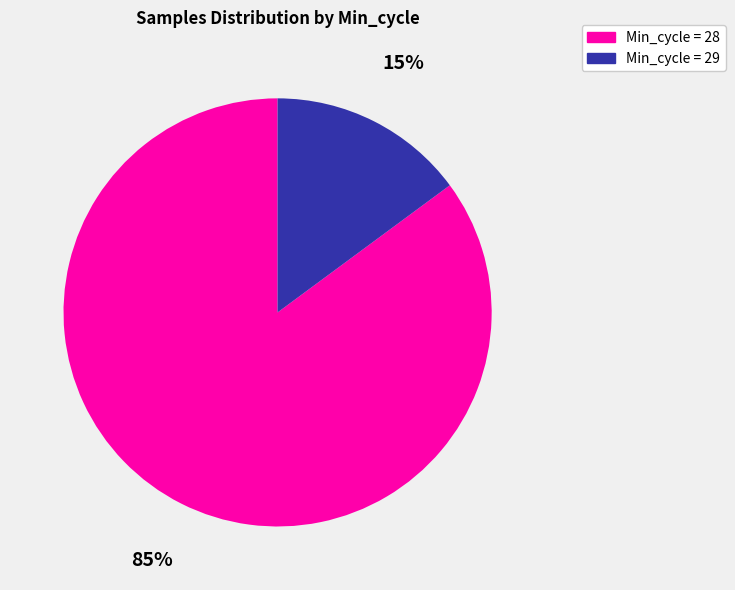

Is there a majority slice in this chart?

Yes